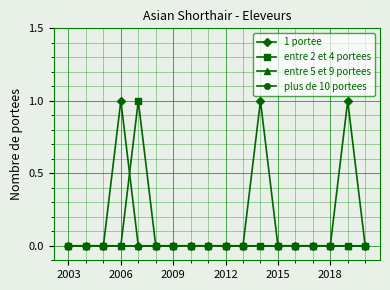

Reading left to right, transcribe all the data shown in this chart.

1 portee: 0	0	0	1	0	0	0	0	0	0	0	1	0	0	0	0	1	0
entre 2 et 4 portees: 0	0	0	0	1	0	0	0	0	0	0	0	0	0	0	0	0	0
entre 5 et 9 portees: 0	0	0	0	0	0	0	0	0	0	0	0	0	0	0	0	0	0
plus de 10 portees: 0	0	0	0	0	0	0	0	0	0	0	0	0	0	0	0	0	0